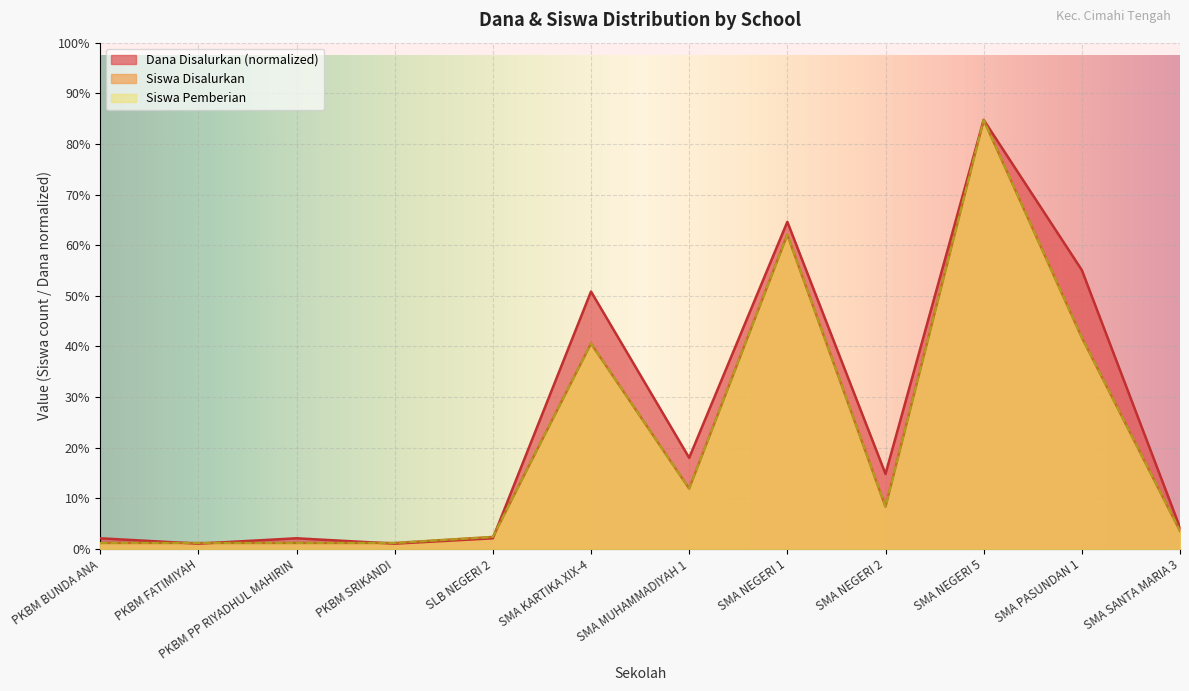

How many interior local peaks does the Siswa Pemberian series have?

3